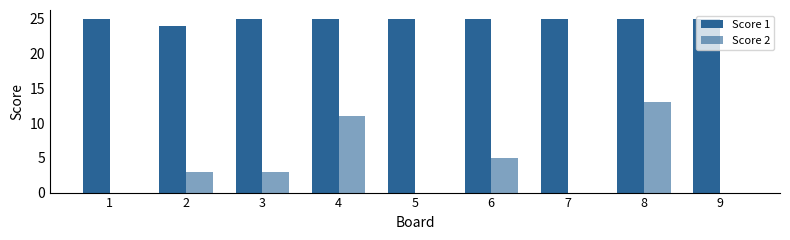

What value does the Score 1 series have at 5?

25